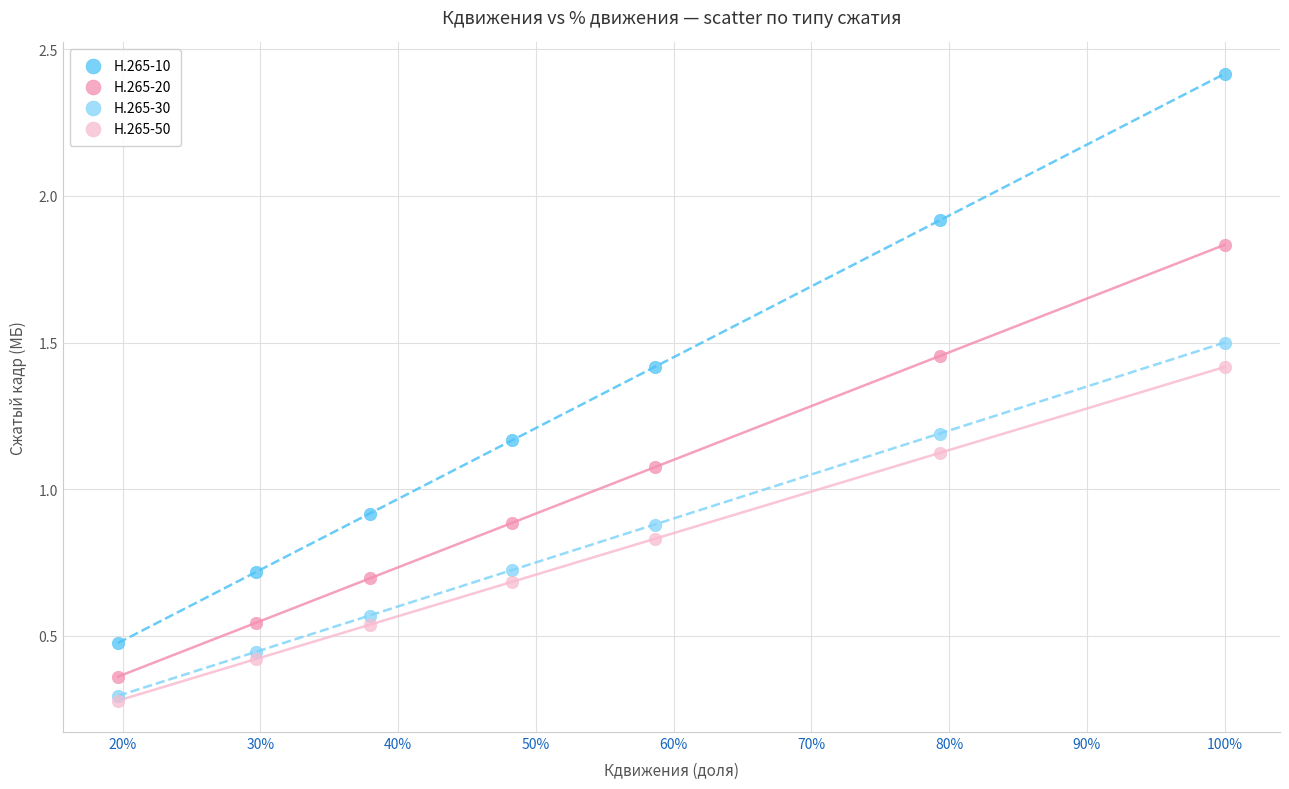

What are all the series names shown in the legend?

H.265-10, H.265-20, H.265-30, H.265-50